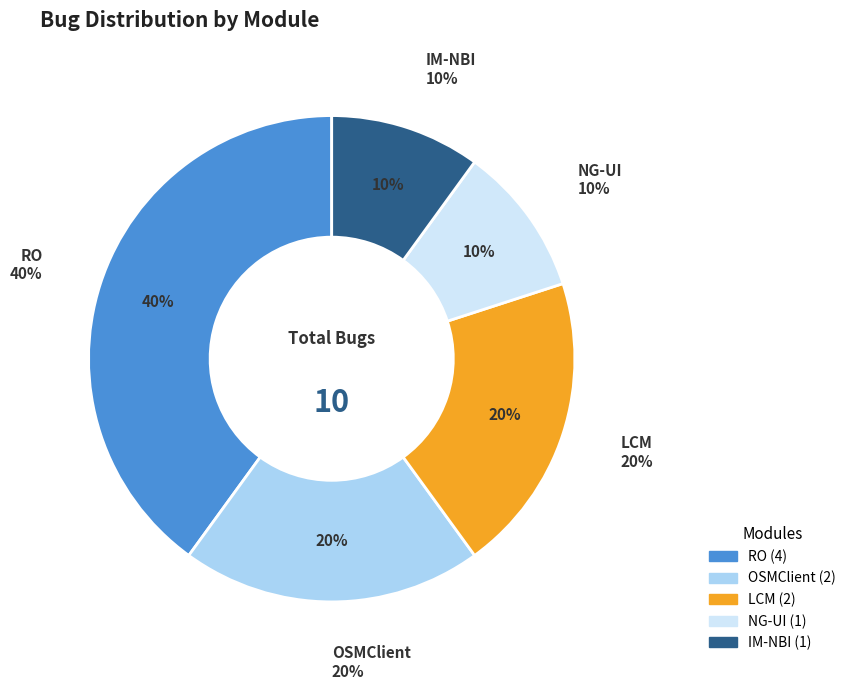

How many slices are in this pie chart?

5